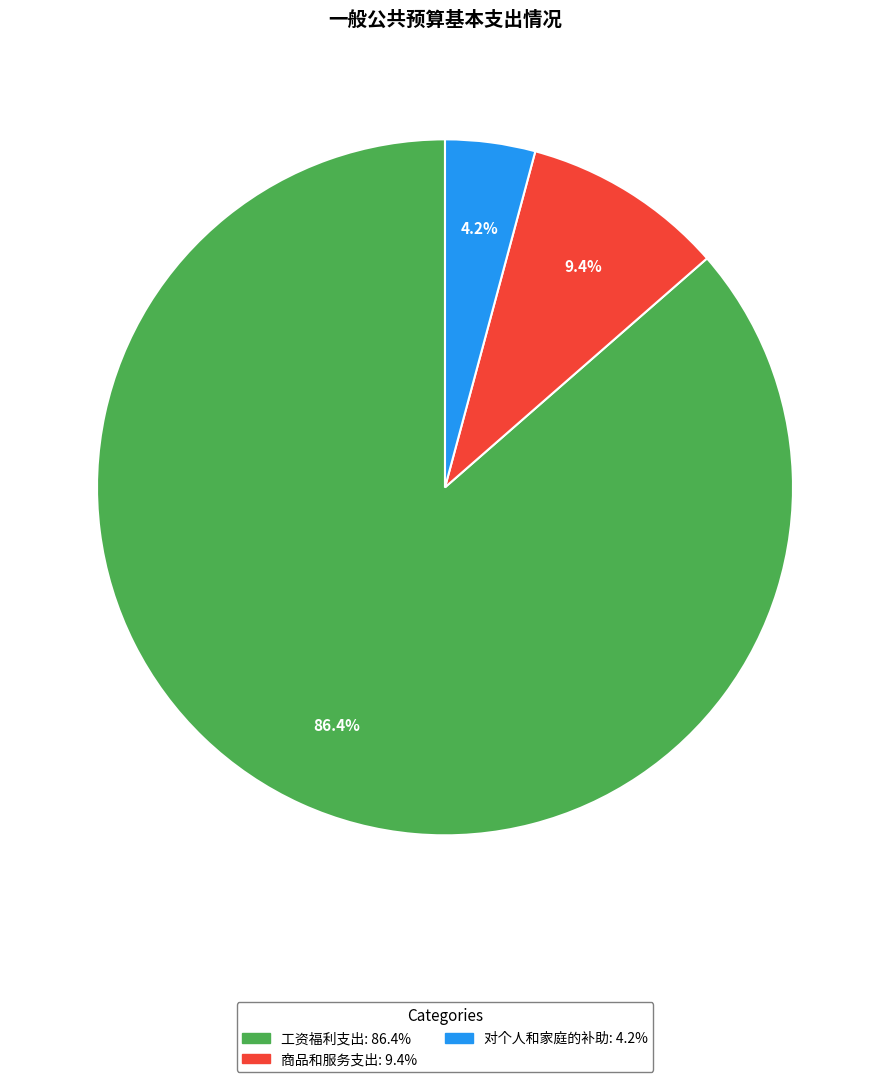

Count the number of slices in the pie.

3